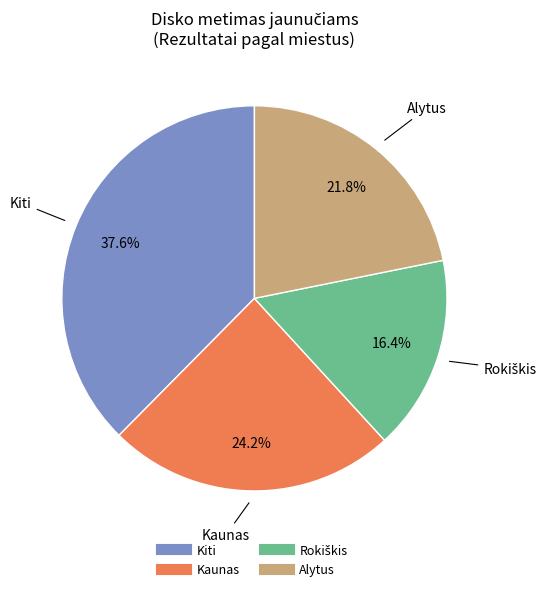

Is there any slice that represents more than half of the pie?

No